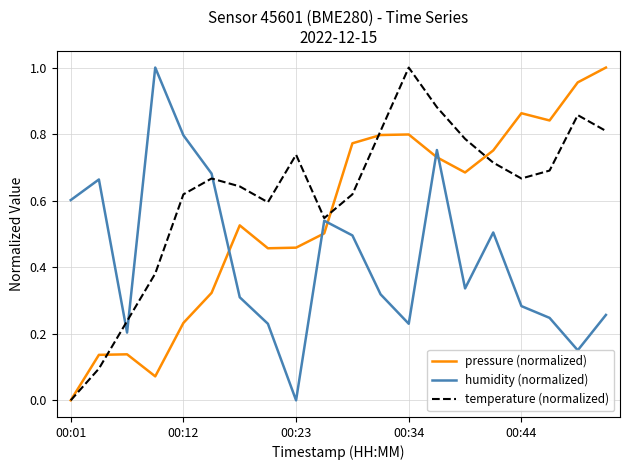

How many values in humidity (normalized) are above zero?

19